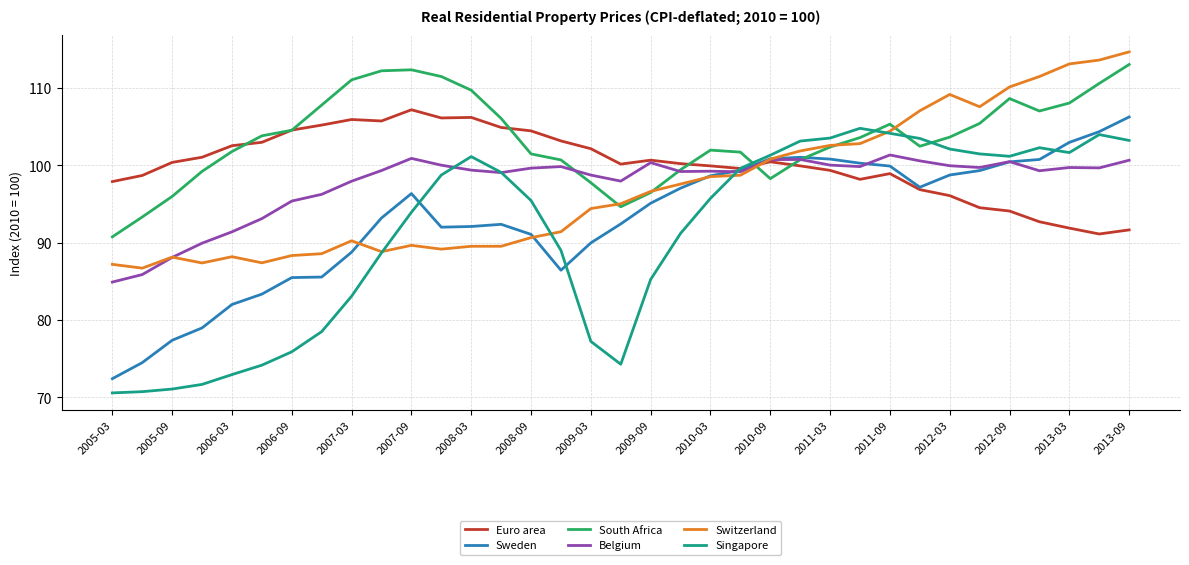

What is the average value of the Euro area series?

100.2